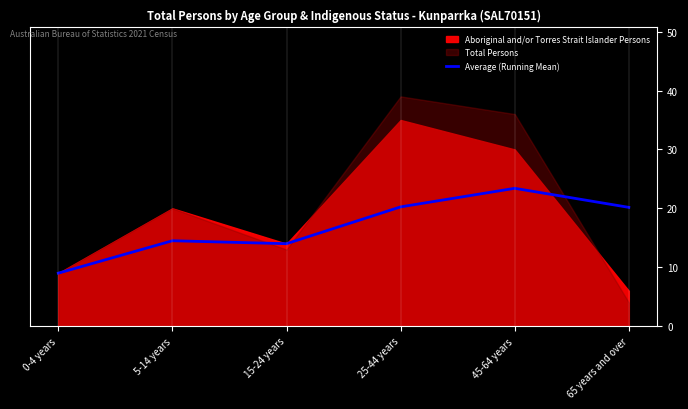

What is the label of the 2nd point from the left?

5-14 years